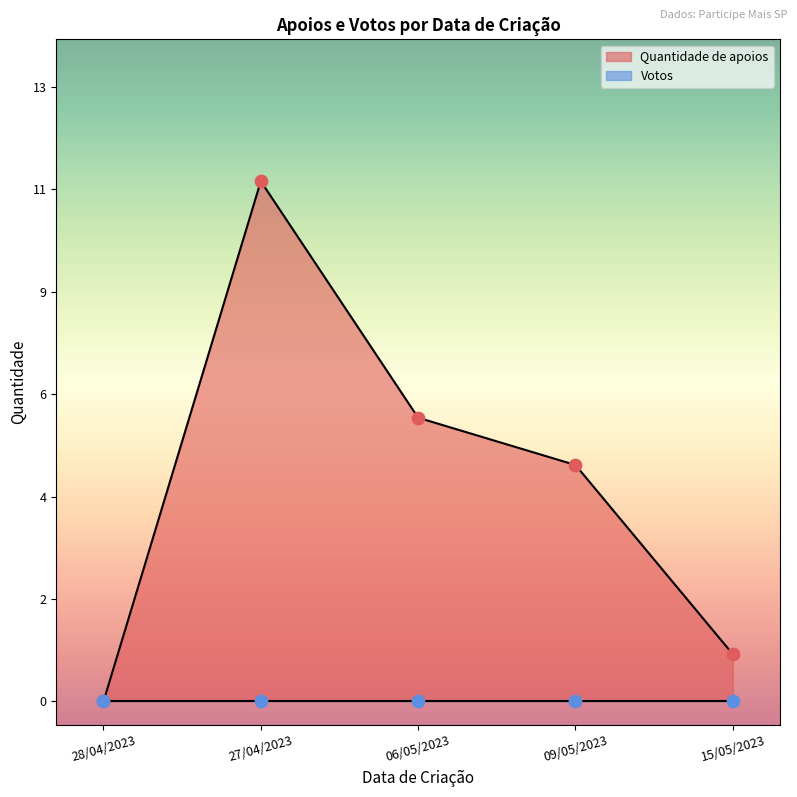

Which series has the widest spread of Y values?

Quantidade de apoios